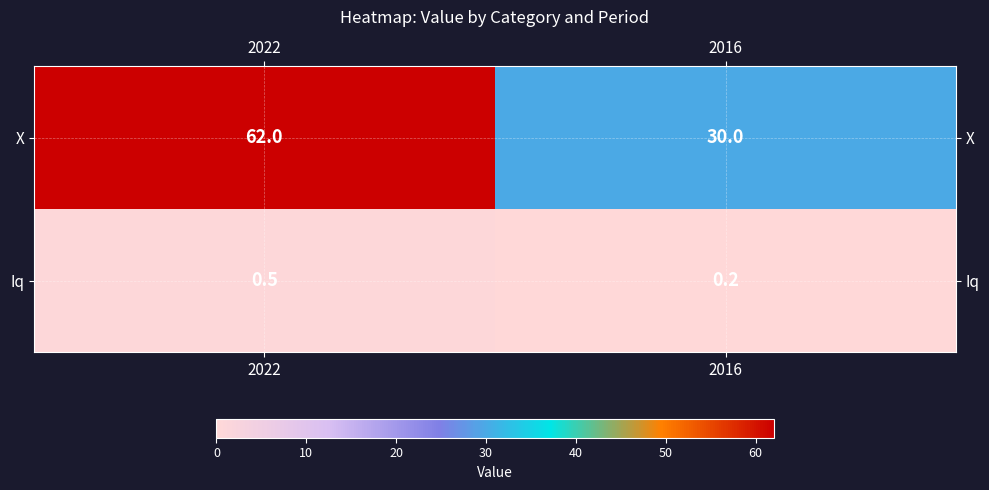

Which series has the largest range (max minus min)?

X